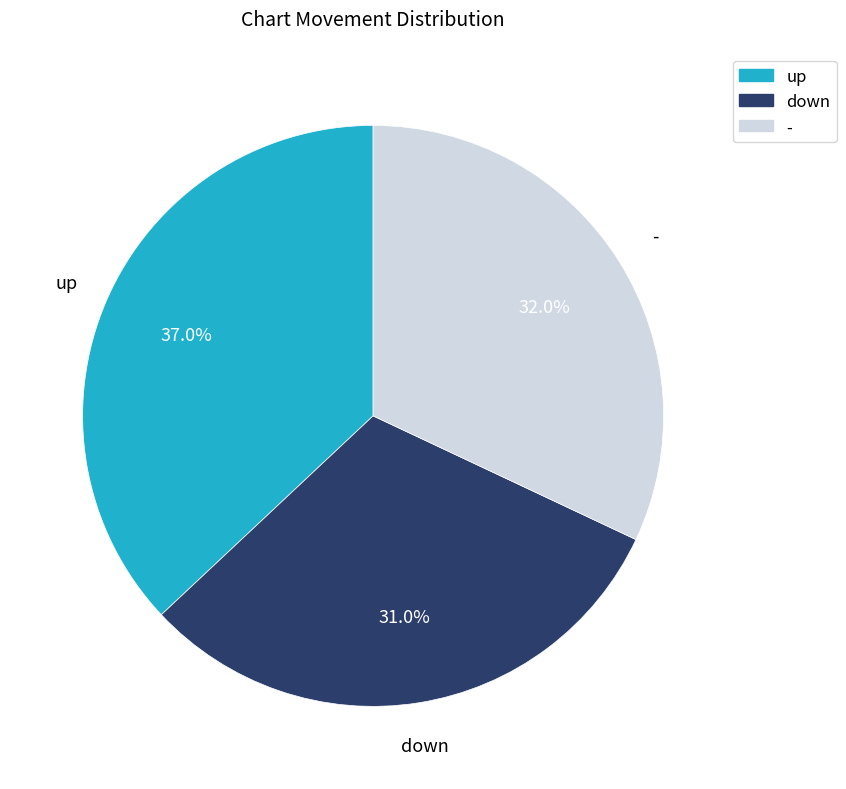

To the nearest percent, what is the average slice percentage?

33%